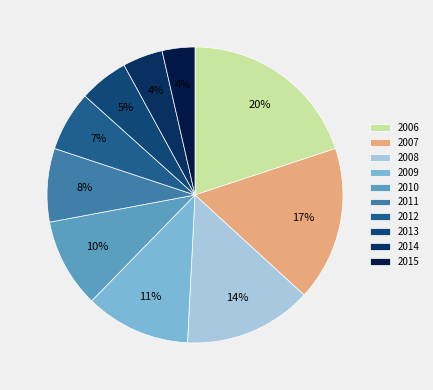

Rank the categories by value from highest to lowest.

2006, 2007, 2008, 2009, 2010, 2011, 2012, 2013, 2014, 2015